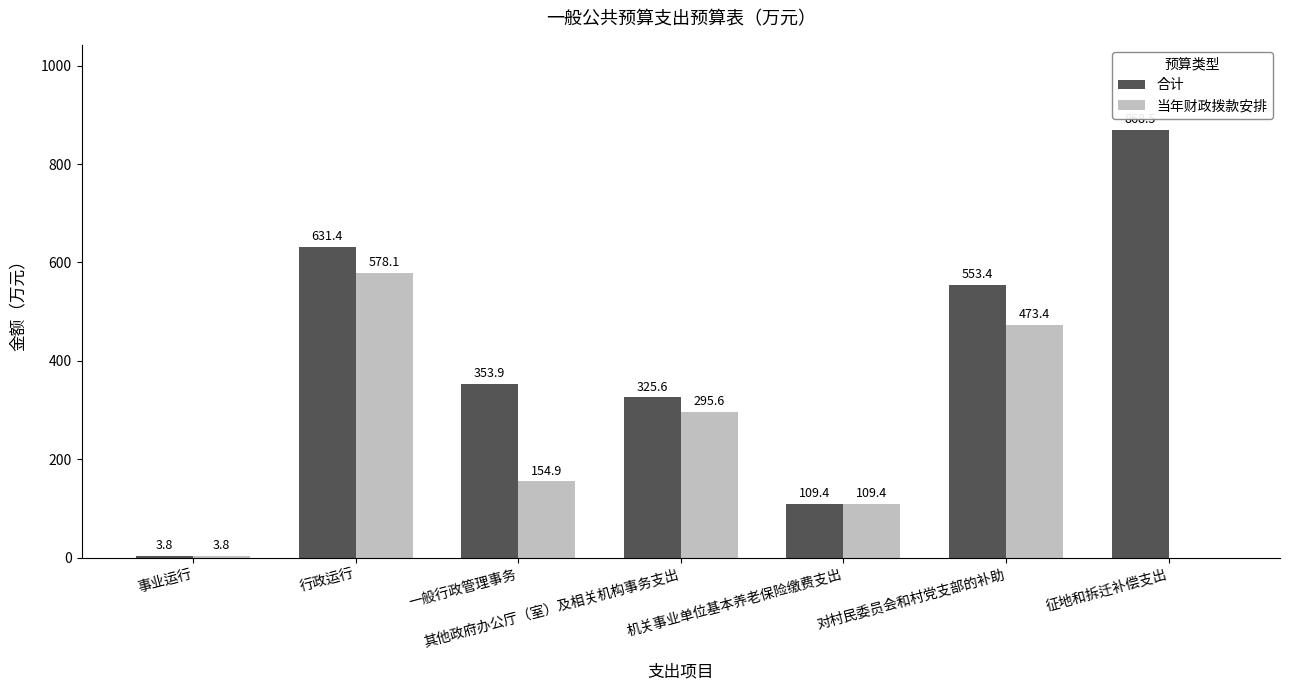

What is the sum of the 合计 values at 其他政府办公厅（室）及相关机构事务支出 and 一般行政管理事务?

679.4